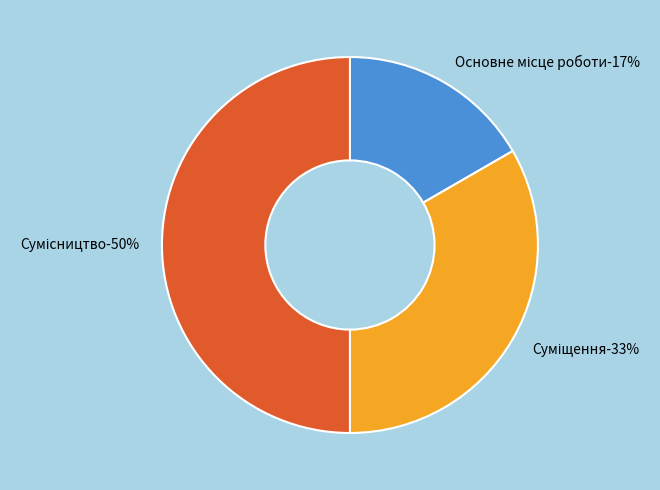

To the nearest percent, what is the average slice percentage?

33%